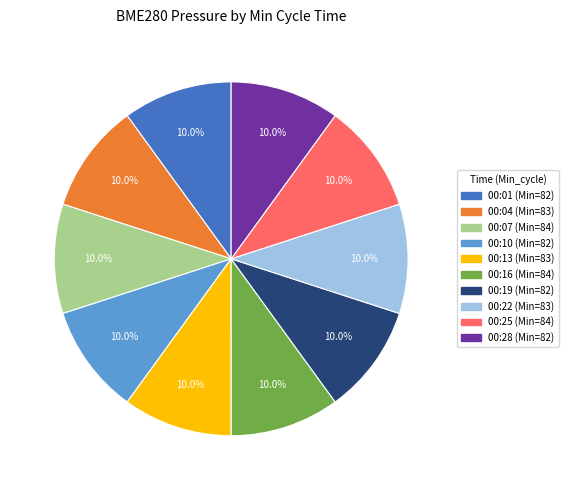

Is there a majority slice in this chart?

No